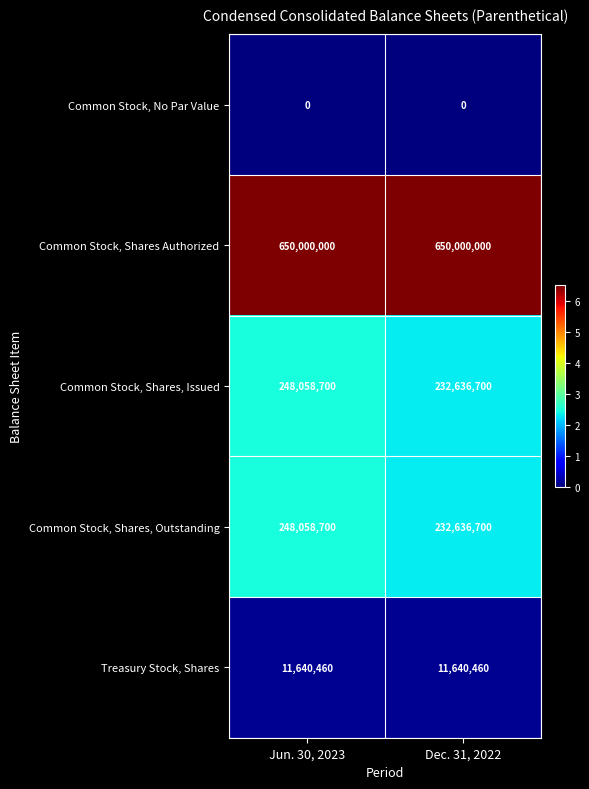

True or false: Common Stock, Shares, Issued has a value of 108155222 at Jun. 30, 2023.

False